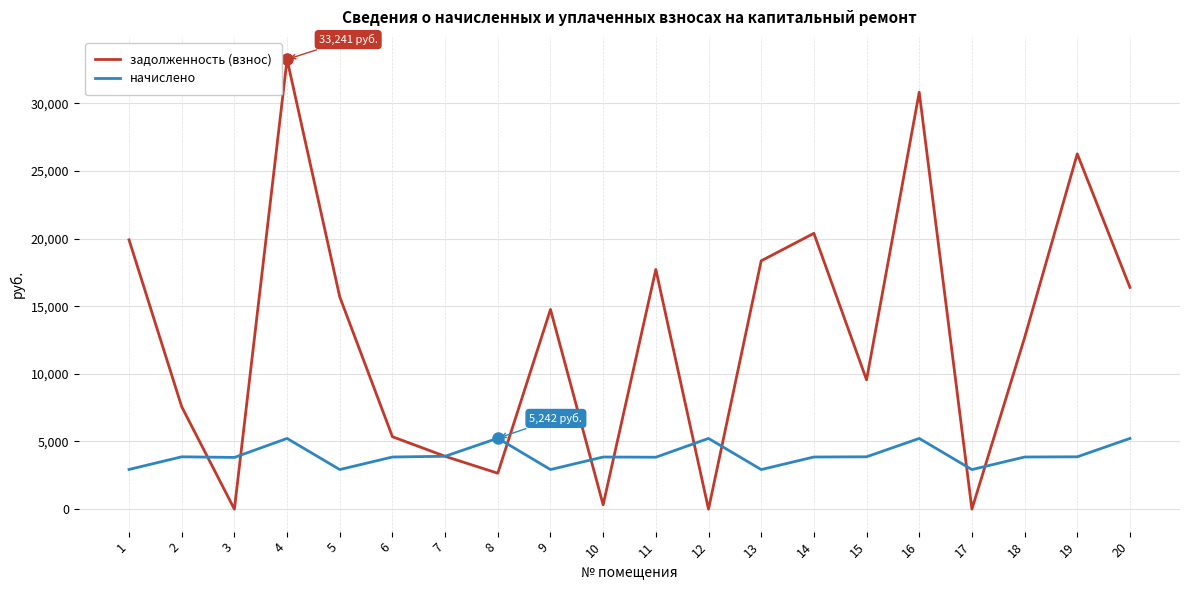

What is the maximum value shown in the chart?

33241.2